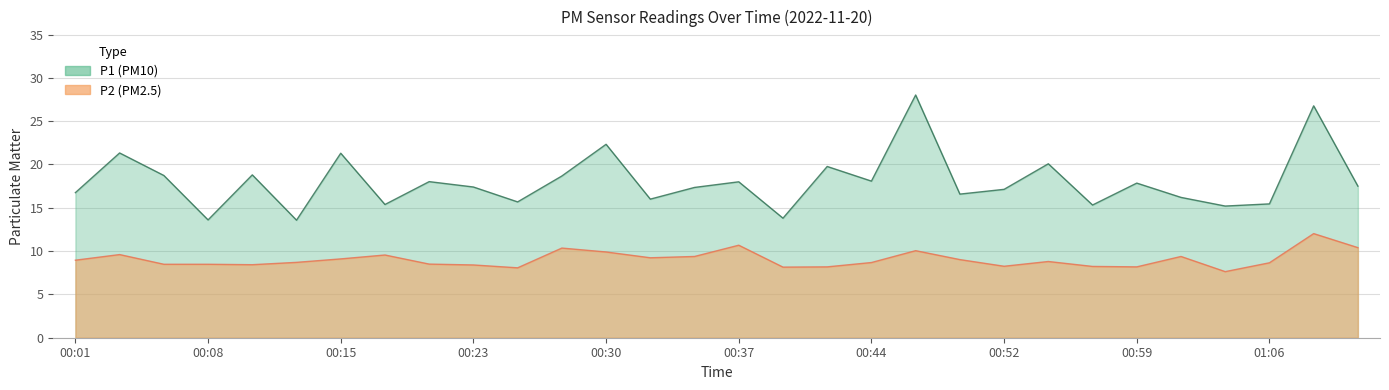

Rank the series by their maximum value, from highest to lowest.

P1, P2